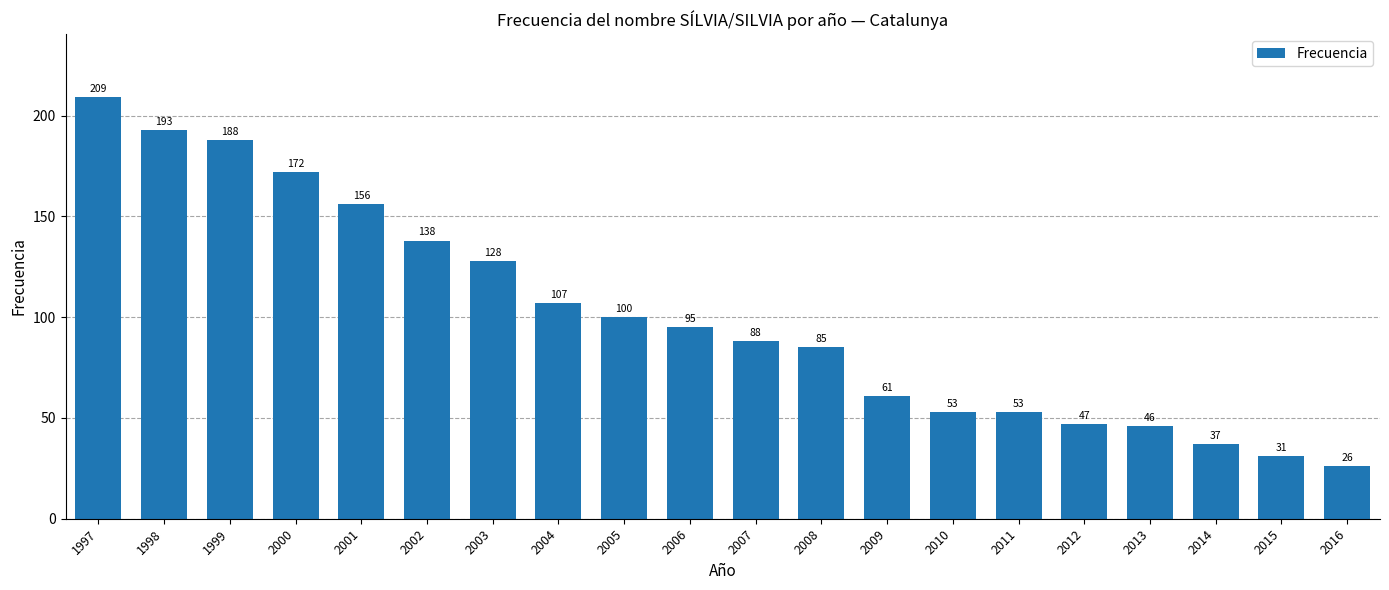

How many distinct data groups are displayed?

1